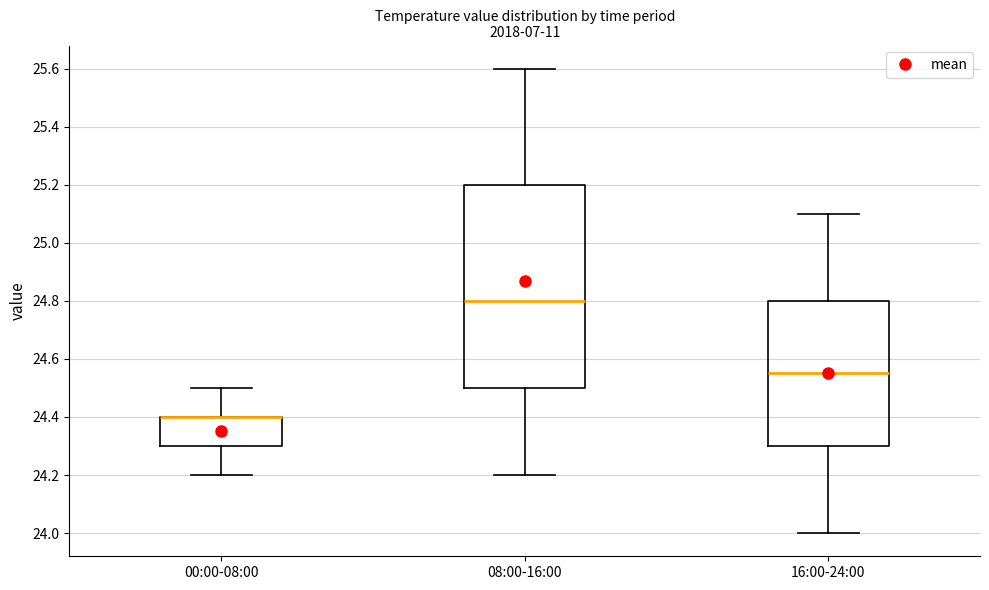

Comparing the boxes themselves (not the whiskers), which one is the tallest?

08:00-16:00